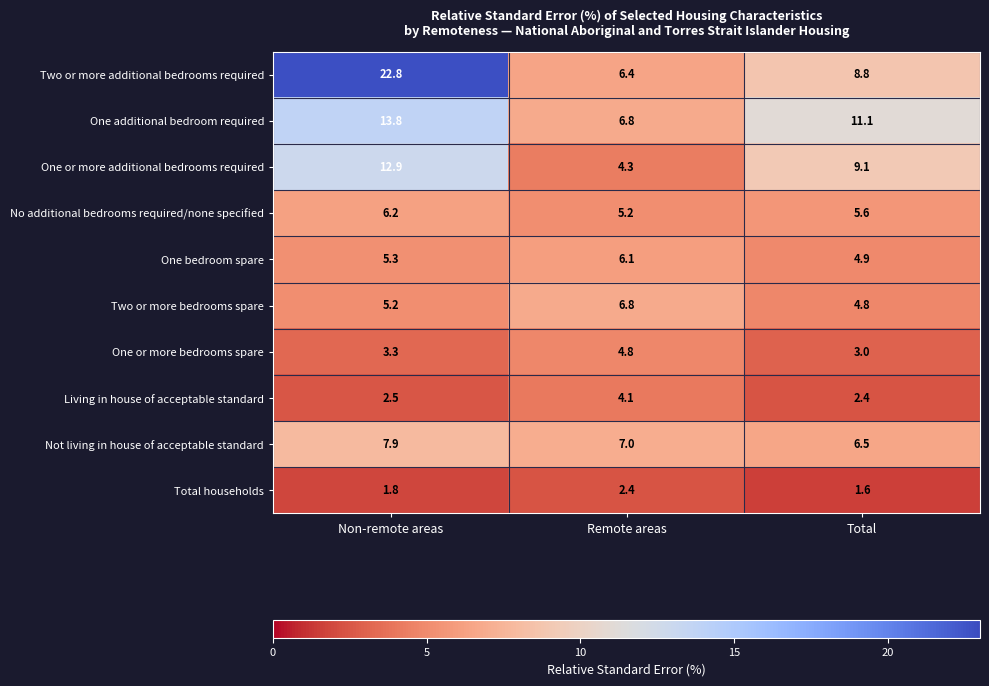

Rank the categories by Not living in house of acceptable standard value from highest to lowest.

Non-remote areas, Remote areas, Total